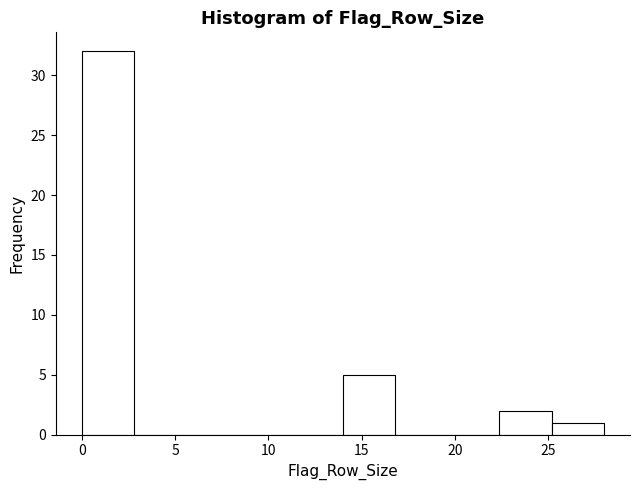

Reading left to right, list every bar in this chart as the range it spans on the x-axis followed by its height. Neither the bar edges nor the heights are printed on the chart, so give them approximately, as read against the axes.

0.0 to 2.8: 32
2.8 to 5.6: 0
5.6 to 8.4: 0
8.4 to 11.2: 0
11.2 to 14.0: 0
14.0 to 16.8: 5
16.8 to 19.6: 0
19.6 to 22.4: 0
22.4 to 25.2: 2
25.2 to 28.0: 1